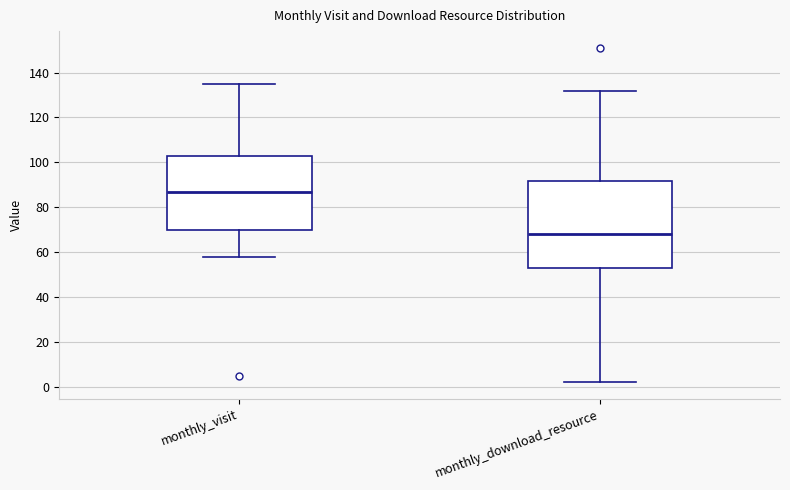

Where does the upper whisker of the box for monthly_visit end on the y-axis? The values are not printed on the chart, so give them approximately, as read against the axis.

136